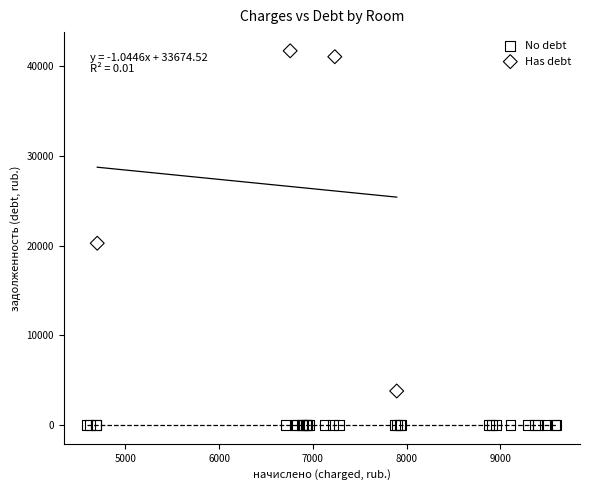

Which series reaches the maximum Y coordinate?

Has debt